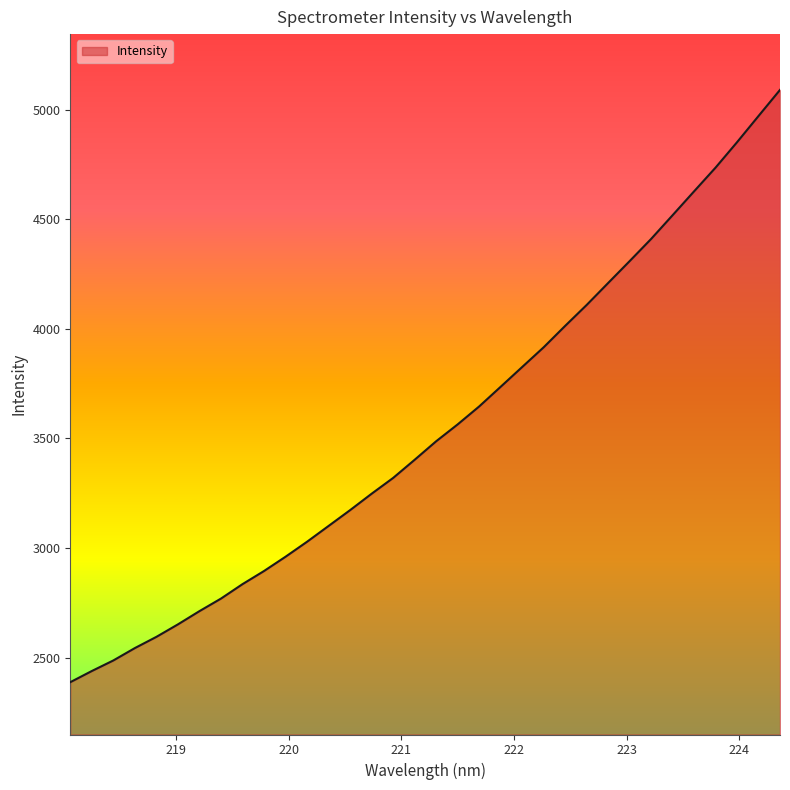

What is the smallest value displayed?

2387.5